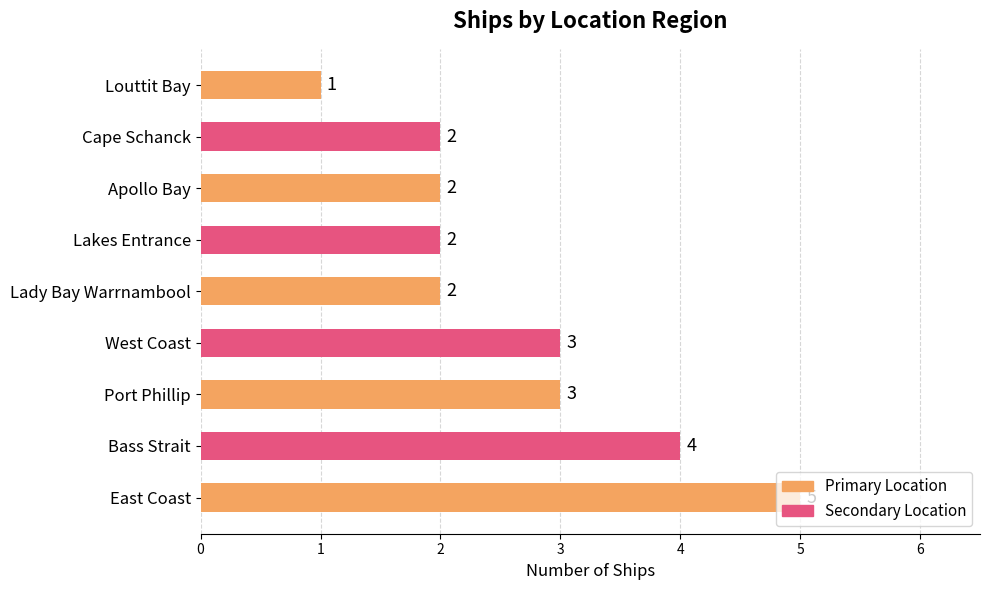

What is the ratio of the value at Port Phillip to the value at Lakes Entrance?

1.5